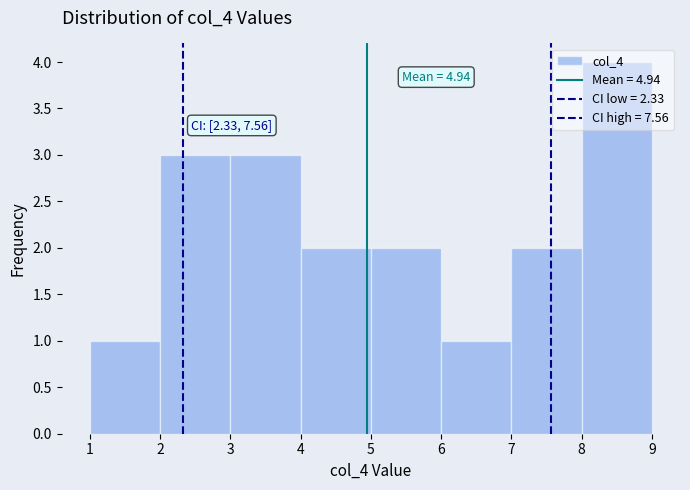

Over which range of the x-axis is the bar tallest?

8 to 9